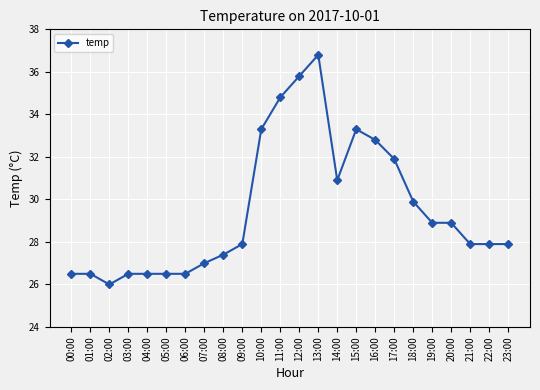

The chart shows a value of 27.4 at 08:00. True or false?

True